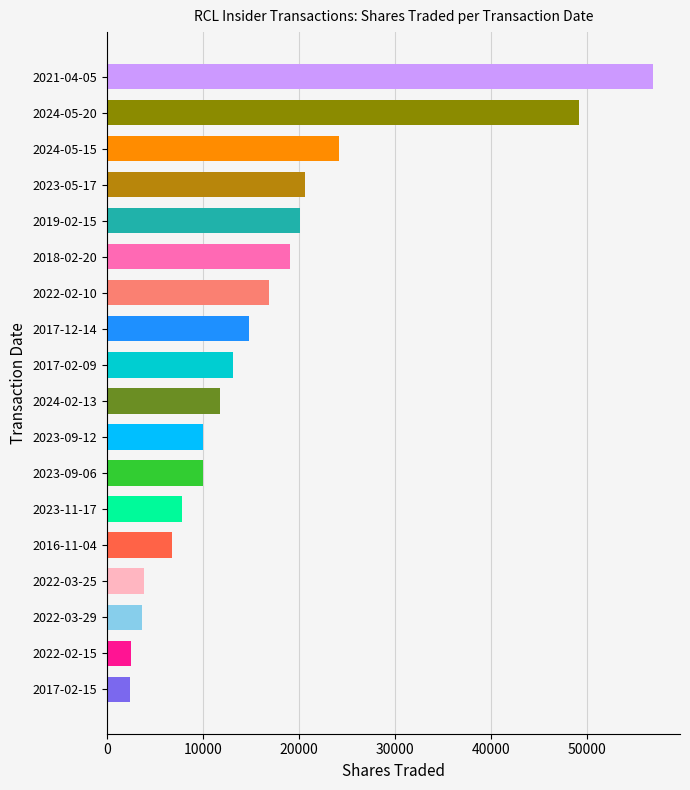

What is the label of the 13th bar from the bottom?

2018-02-20